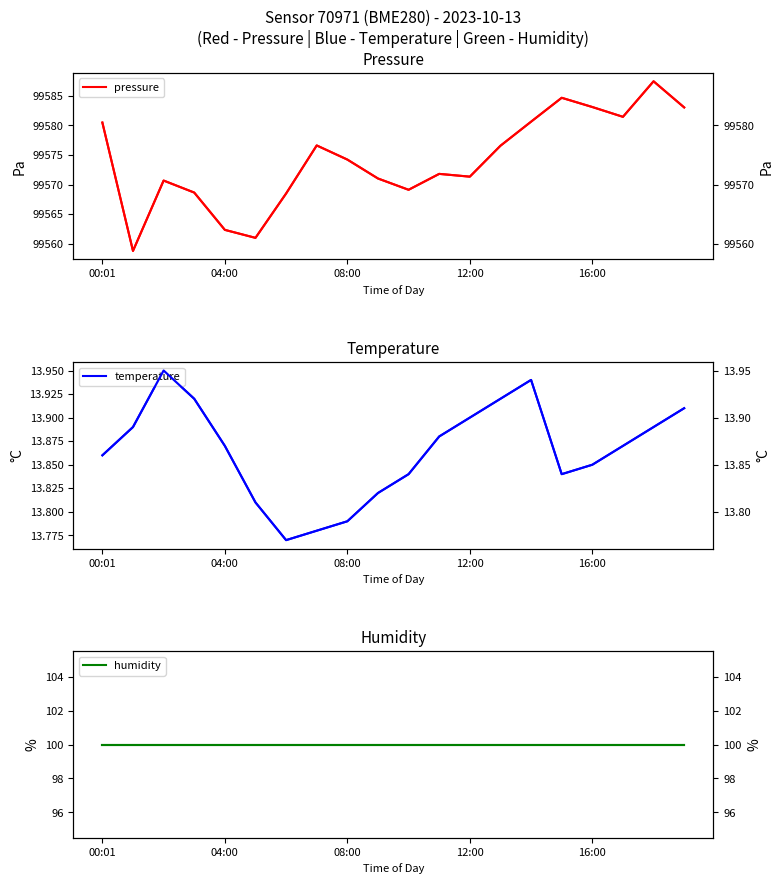

Which label corresponds to the largest value in the chart?

18